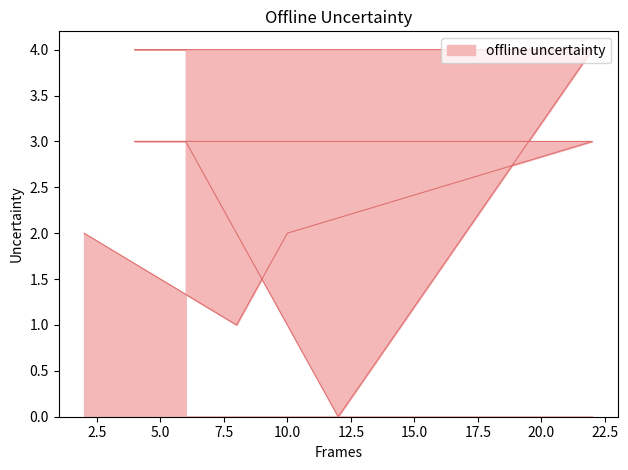

At which label is the value closest to 2?

2